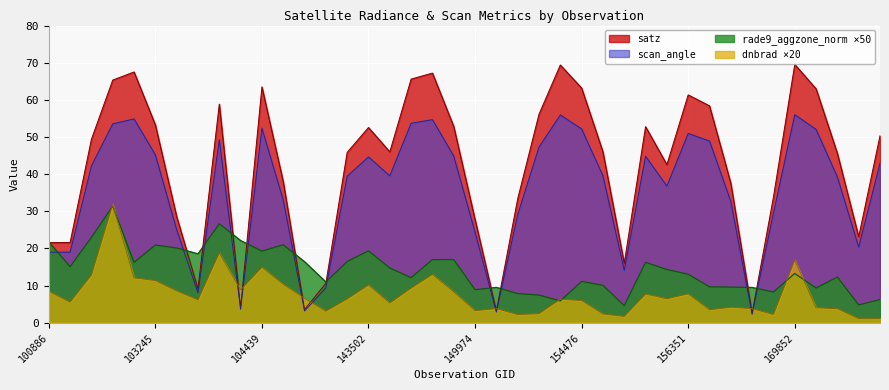

In rade9_aggzone_norm, how many points are lower than both neighbors (excluding endpoints)?

12